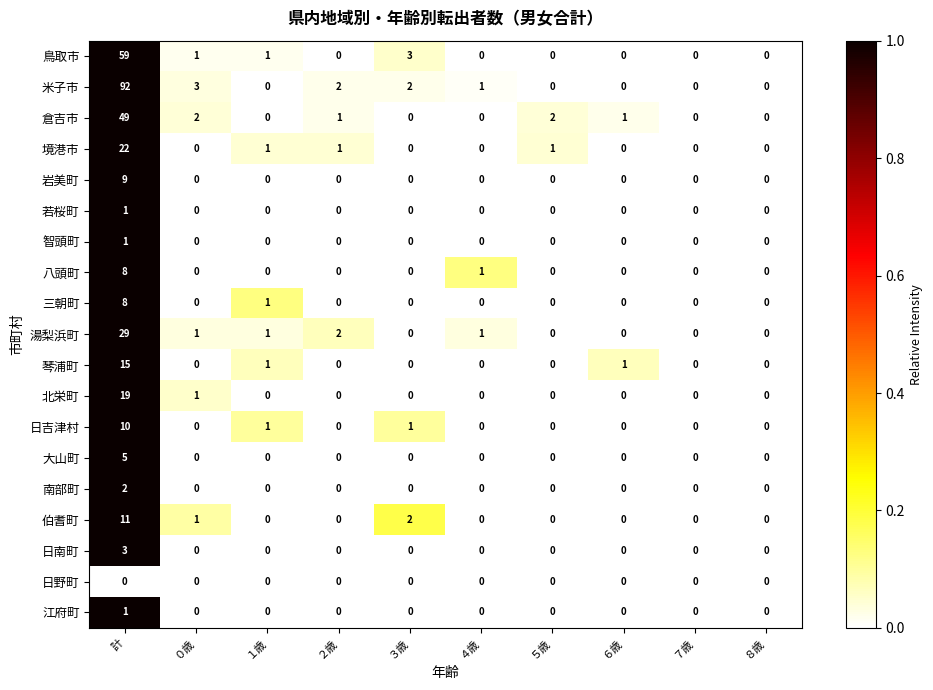

At which label does 伯耆町 reach its peak?

計